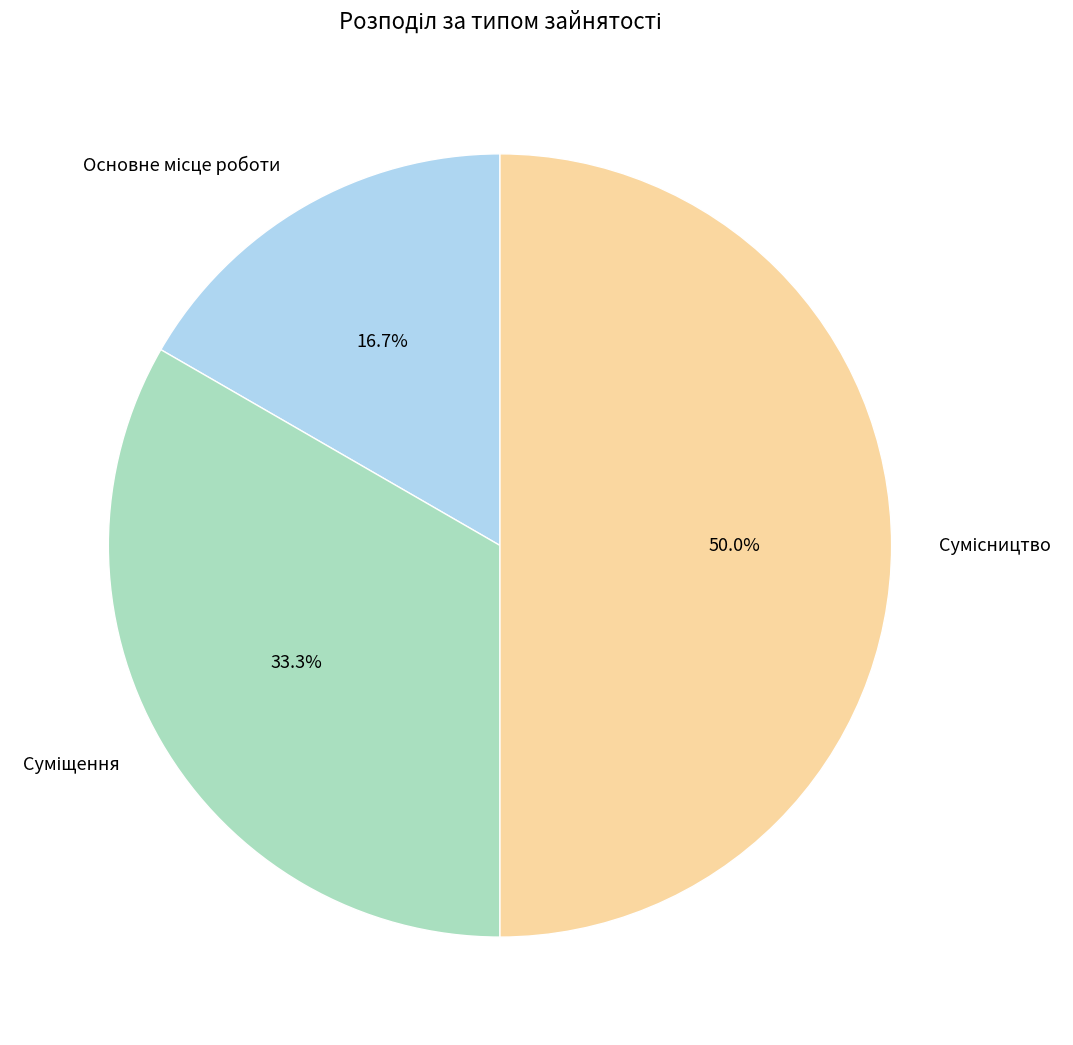

Which has a higher value, Сумісництво or Основне місце роботи?

Сумісництво